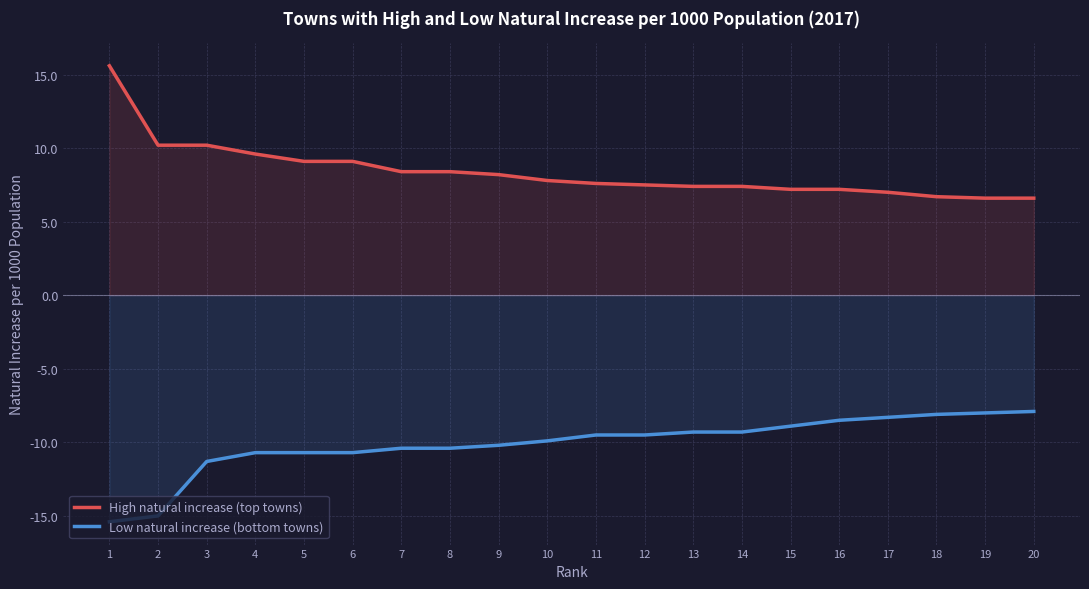

What are all the series names shown in the legend?

High natural increase (top towns), Low natural increase (bottom towns)